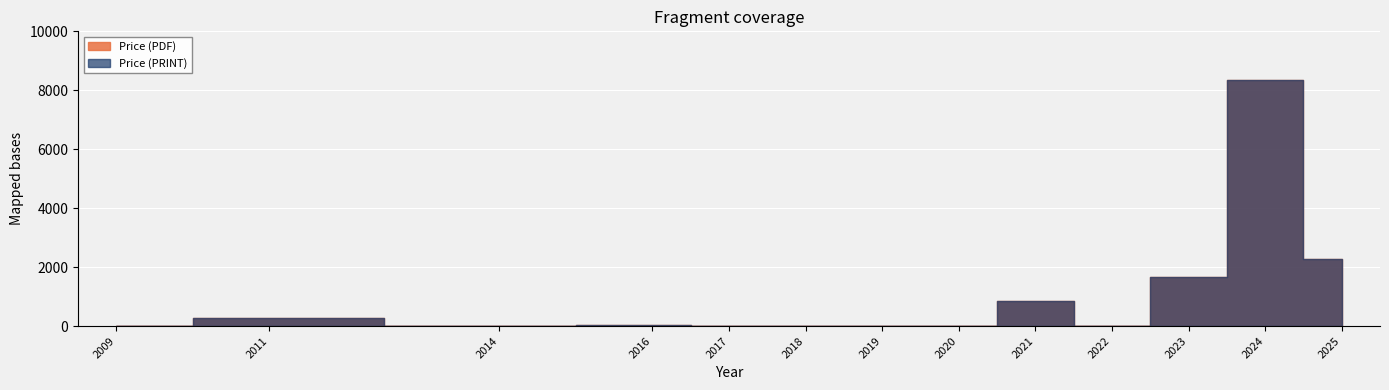

Is the value of Price (PDF) at 2009 greater than the value of Price (PRINT) at 2018?

No